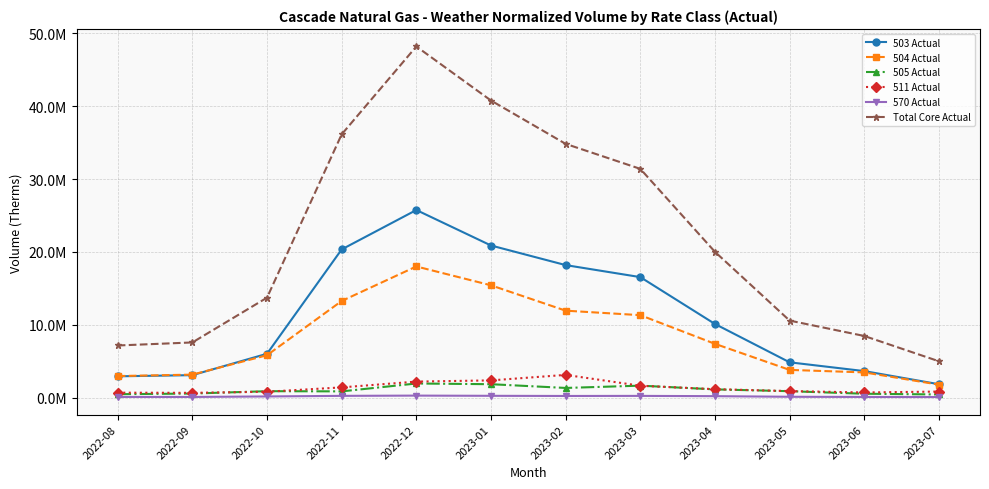

True or false: 504 Actual and 511 Actual intersect in this chart.

False